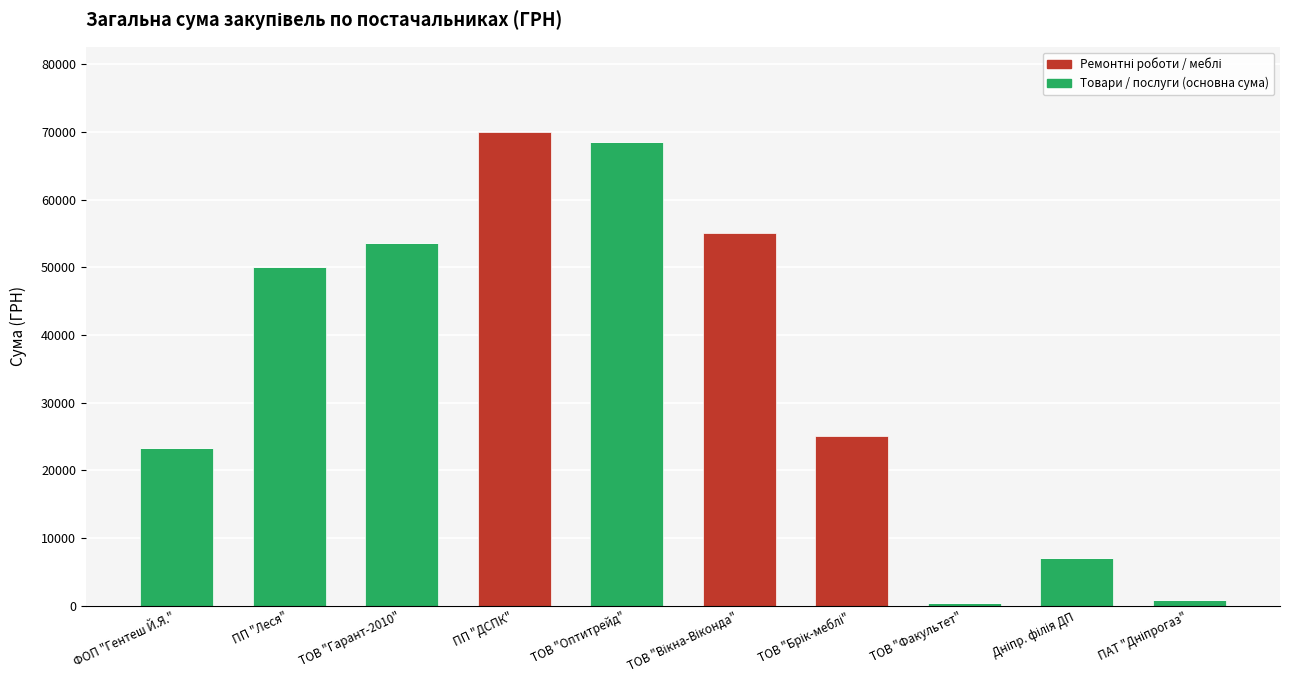

How many data points does each series have?

10